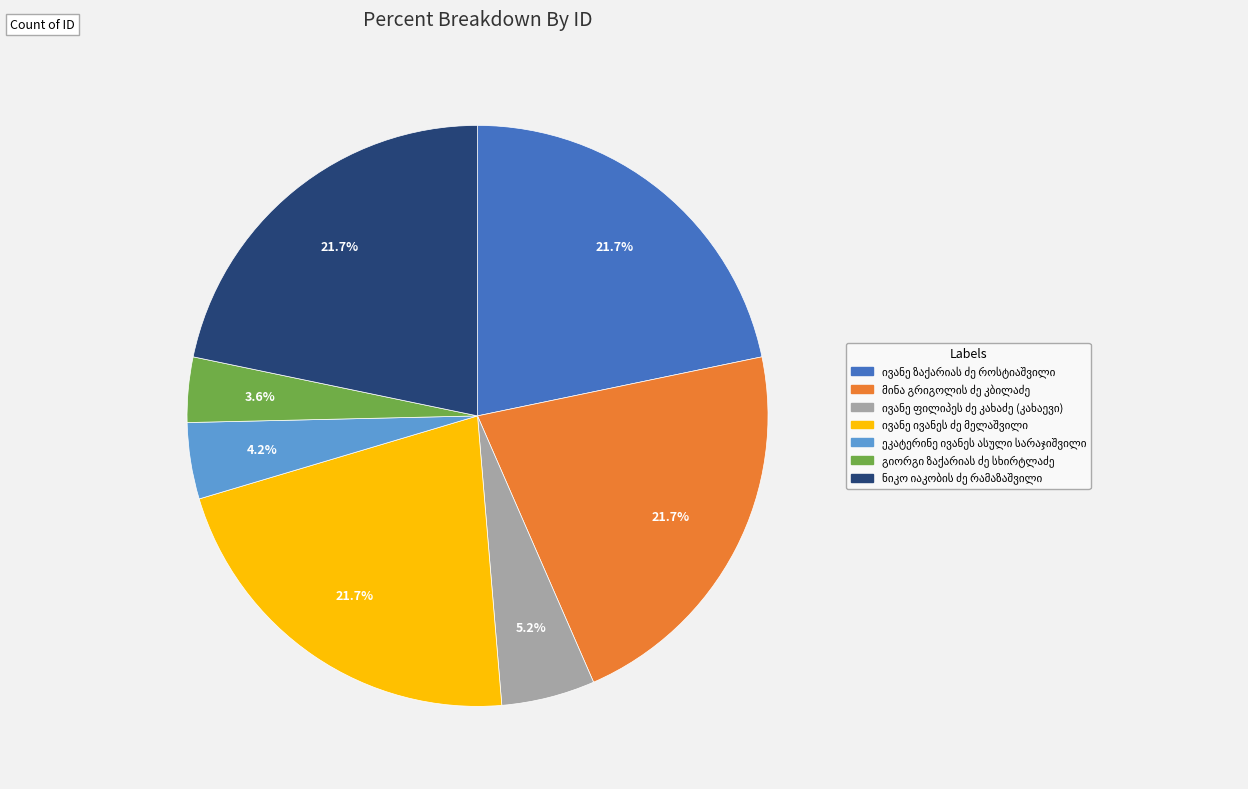

Does any single category account for the majority?

No